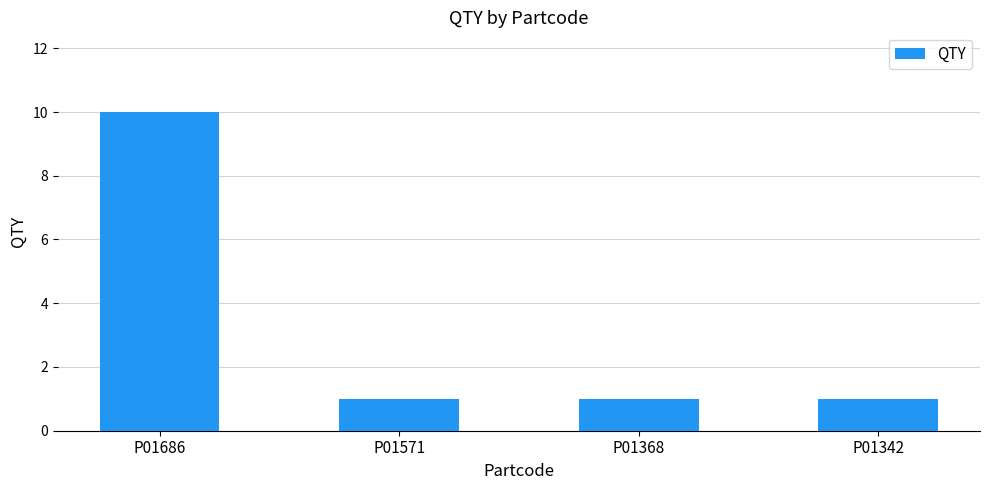

What is the value of the 1st bar from the left?

10